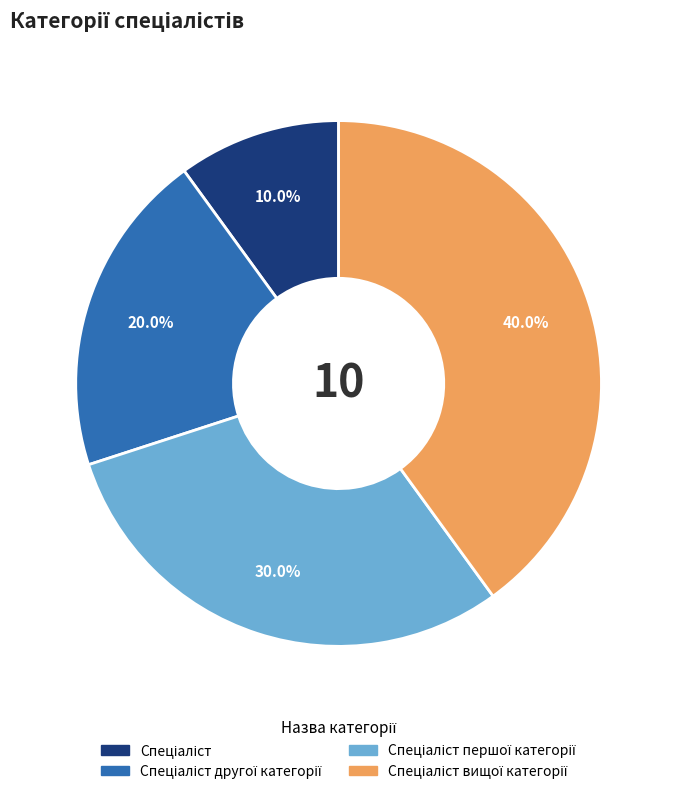

Is there any slice that represents more than half of the pie?

No